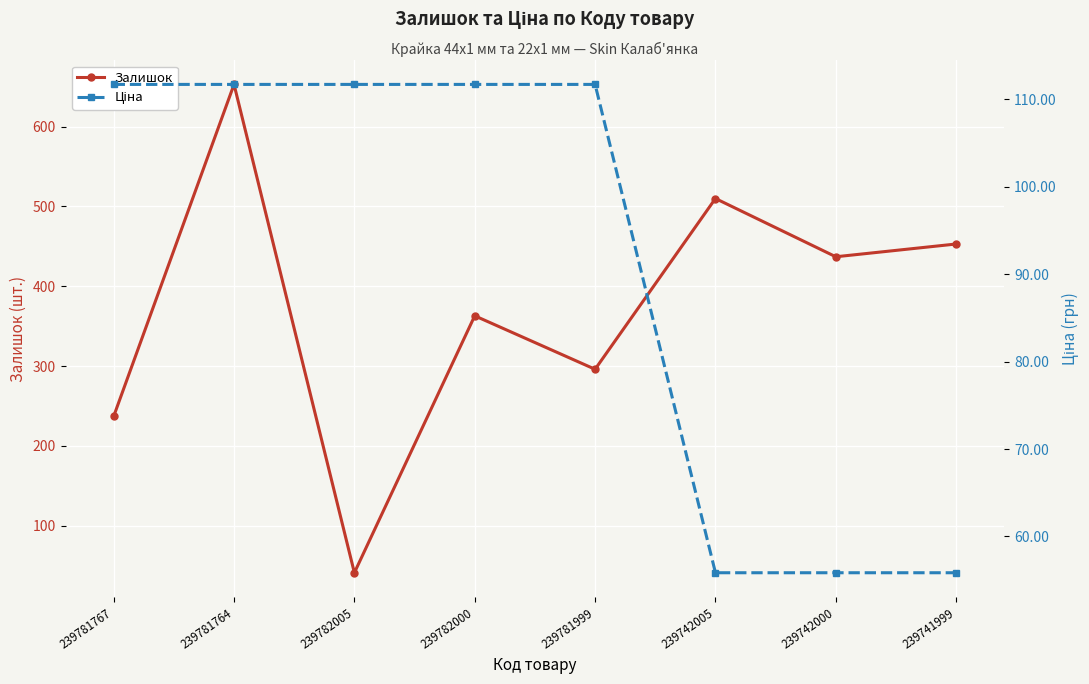

At which category is the sum across all series the highest?

239781764